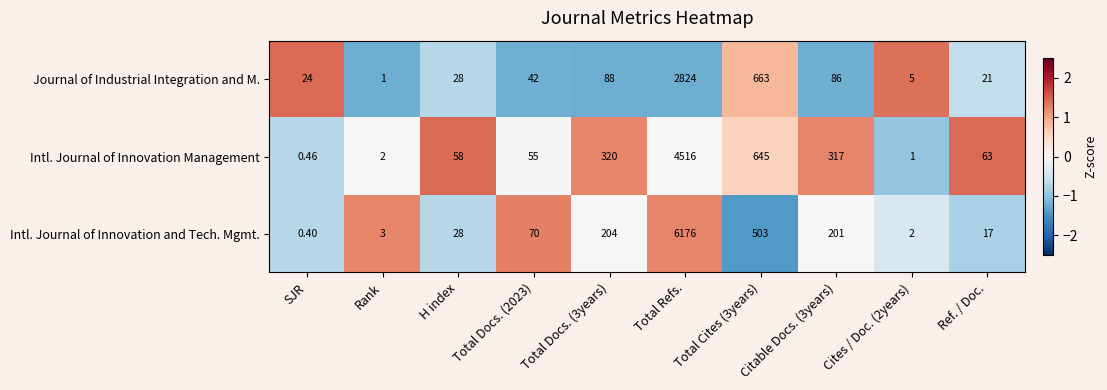

At which category does the chart reach its minimum across all series?

SJR